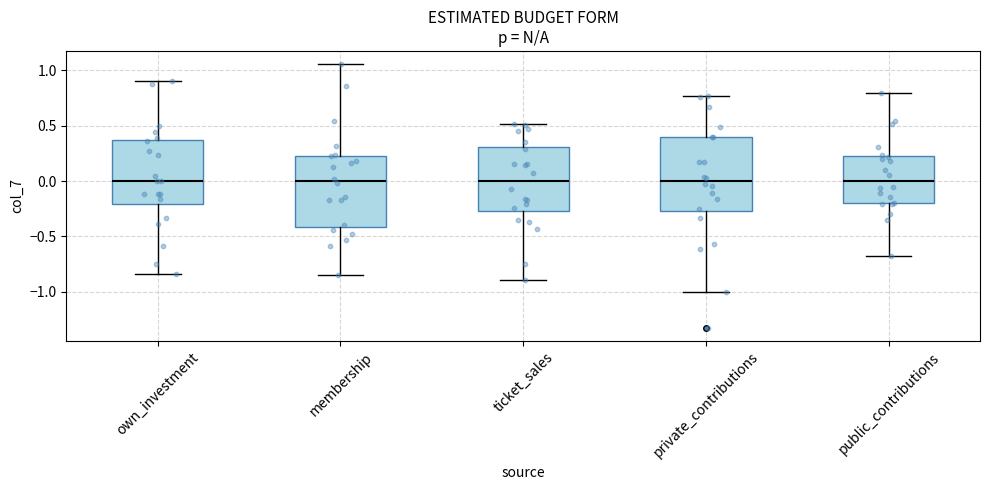

Reading left to right, transcribe this box plot: for each box, give where its median line is, the range the box spans, and where its two whiskers end, as read against the y-axis. The values are not printed on the chart, so give them approximately, as read against the axis.

own_investment: median 0.00, box -0.20 to 0.35, whiskers -0.85 to 0.90
membership: median 0.00, box -0.40 to 0.25, whiskers -0.85 to 1.05
ticket_sales: median 0.00, box -0.25 to 0.30, whiskers -0.90 to 0.50
private_contributions: median 0.00, box -0.25 to 0.40, whiskers -1.00 to 0.75
public_contributions: median 0.00, box -0.20 to 0.20, whiskers -0.70 to 0.80